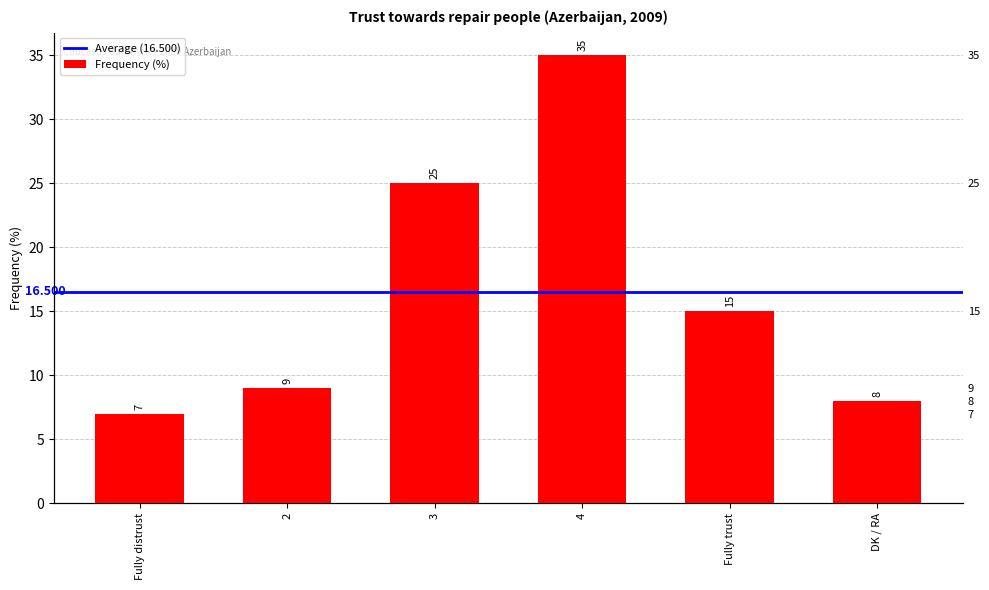

List the labels in order of value, smallest first.

Fully distrust, DK / RA, 2, Fully trust, 3, 4